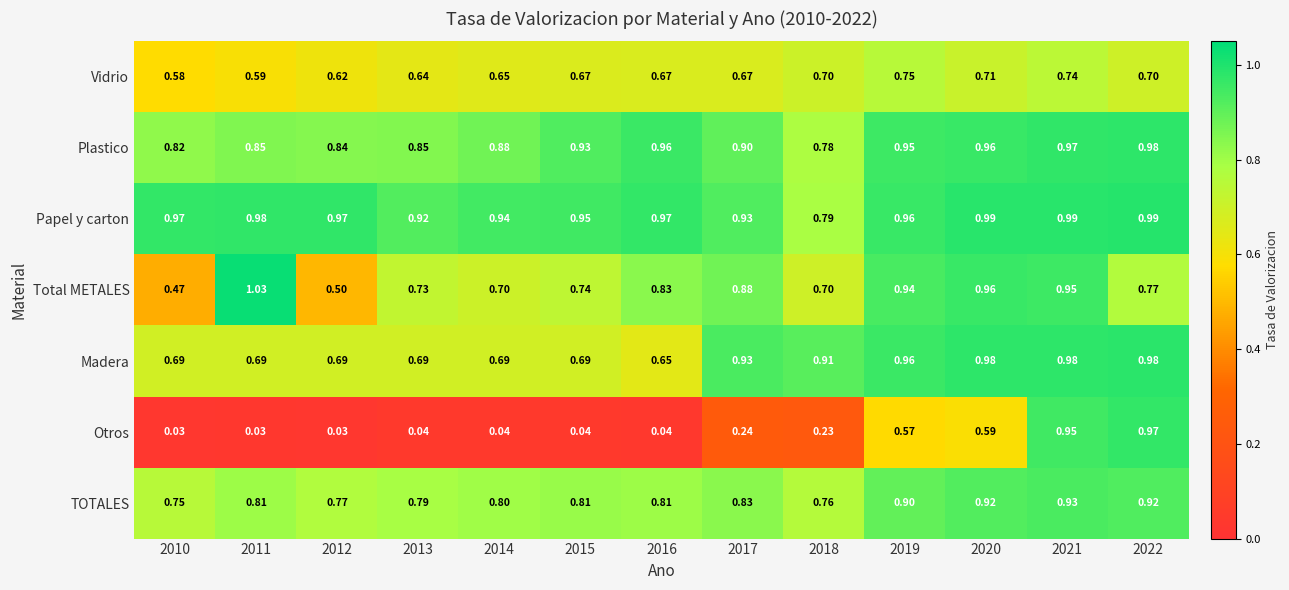

Which series has the largest total across all categories?

Papel y carton